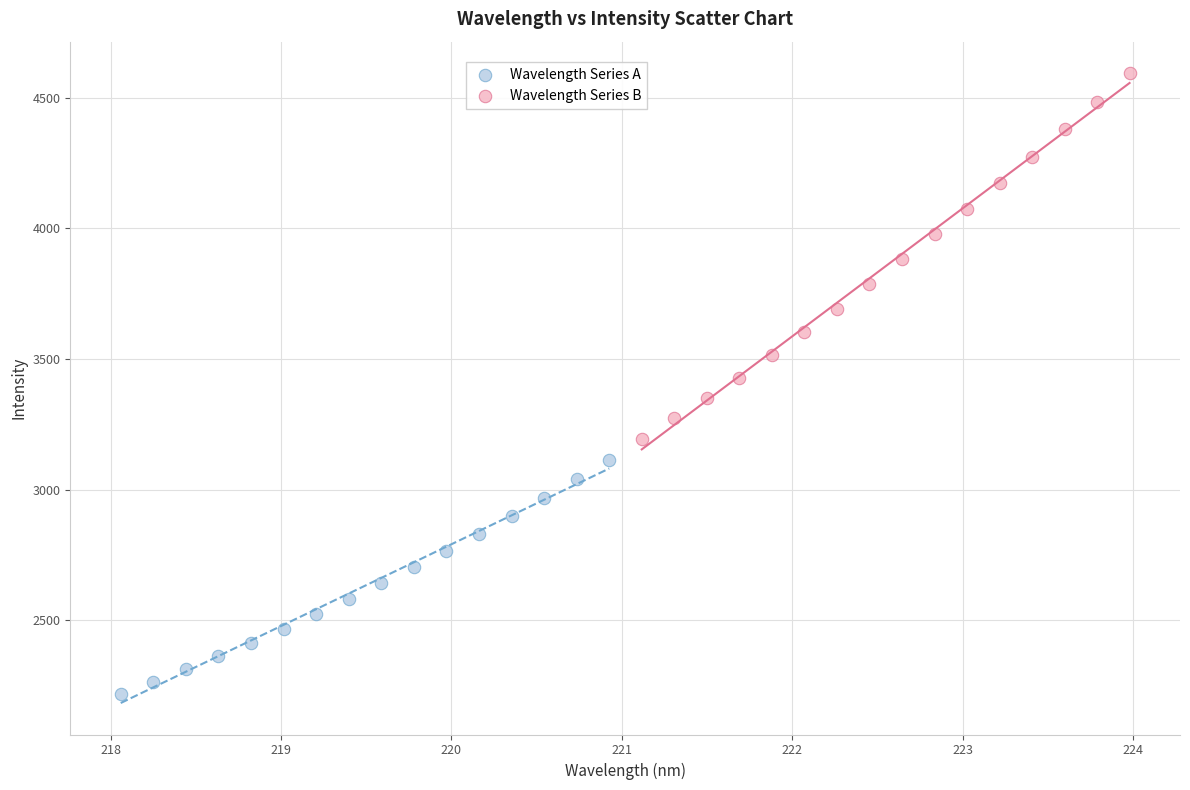

Which series reaches the maximum Y coordinate?

Wavelength Series B